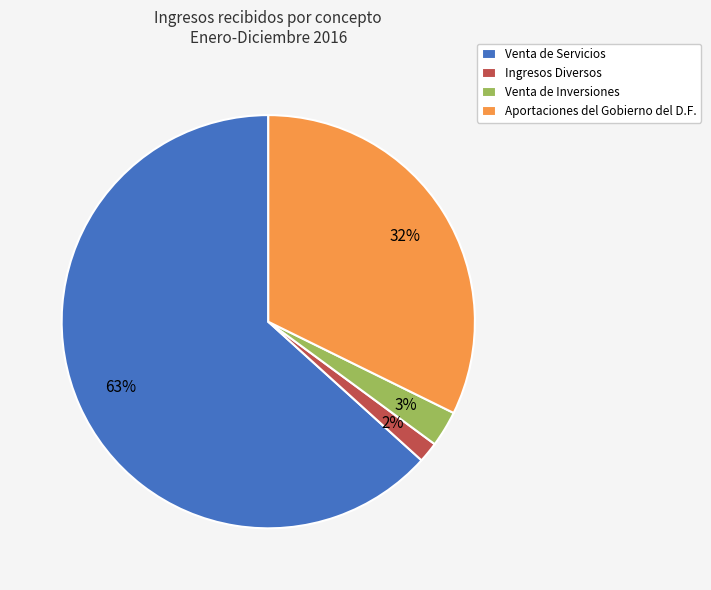

Is it true that Ingresos Diversos is 2% of the pie?

True